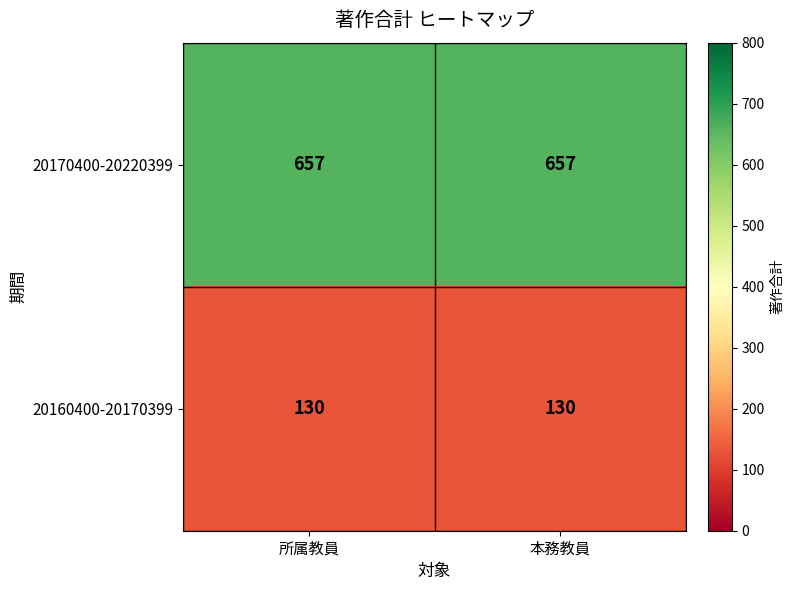

What is the average value of the 20170400-20220399 series?

657